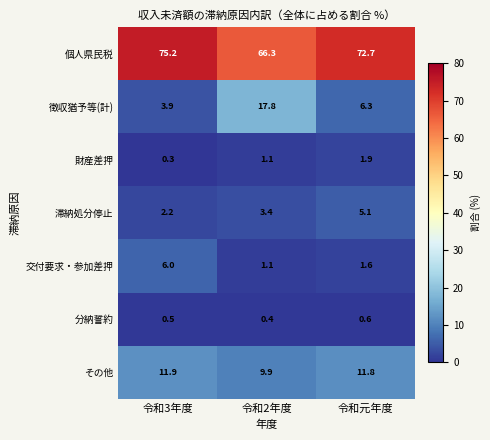

True or false: 徴収猶予等(計) has a value of 17.8 at 令和2年度.

True